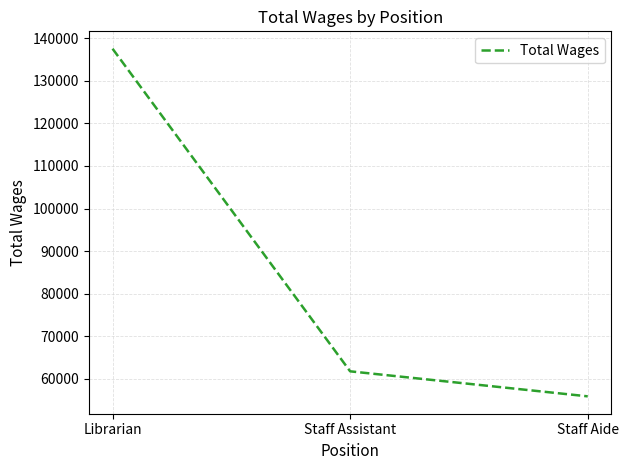

The value at Staff Assistant is 108077. True or false?

False